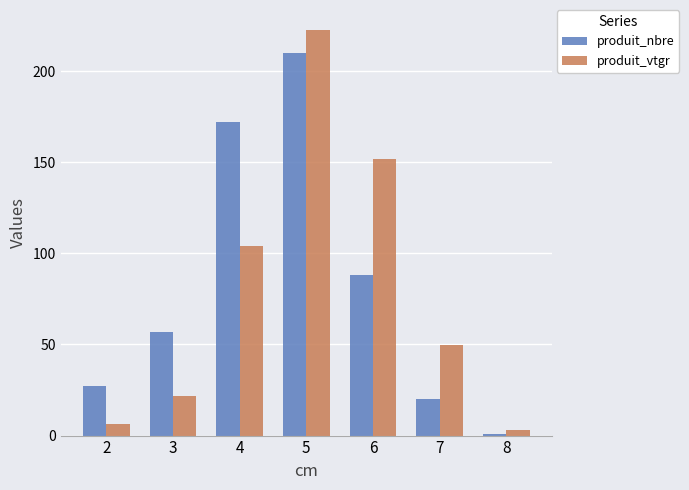

What is the value of the produit_nbre bar at the 7th from the left?

1.0